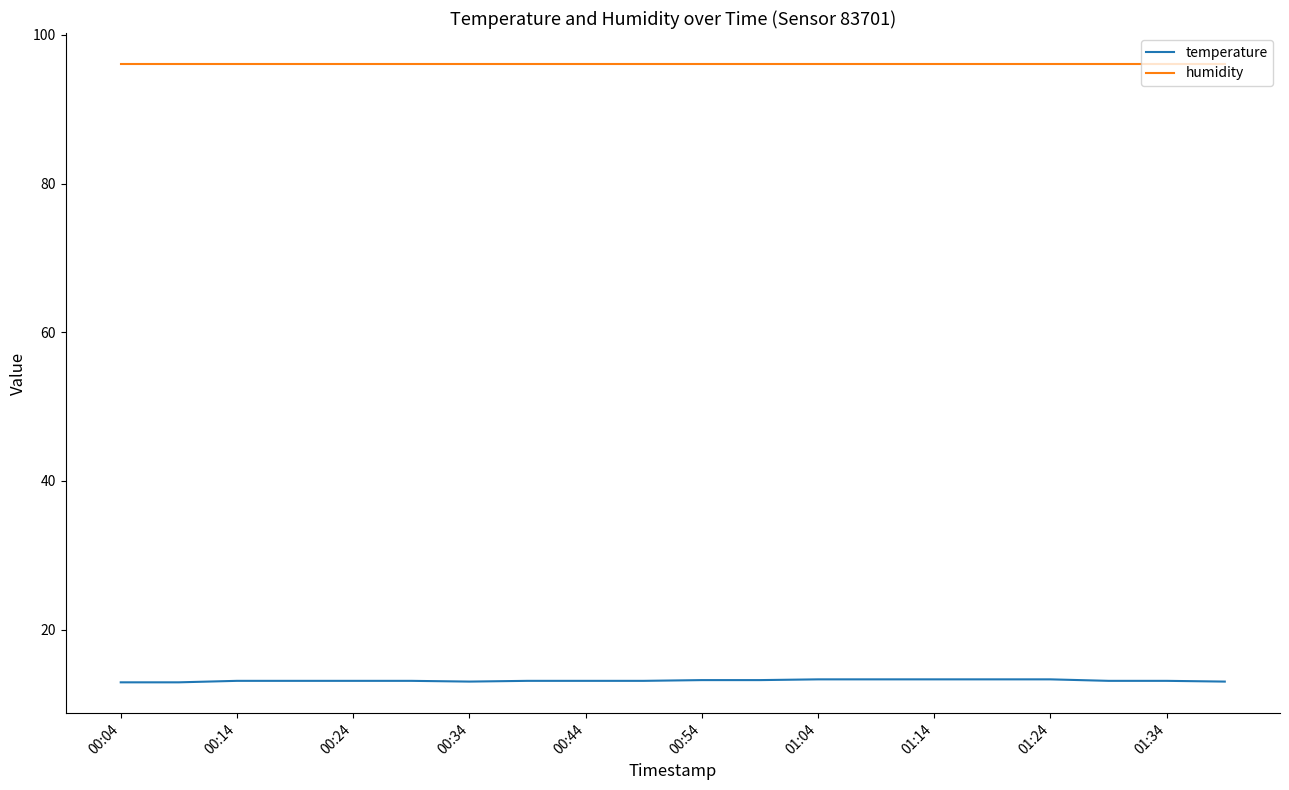

True or false: humidity and temperature cross at least once.

False